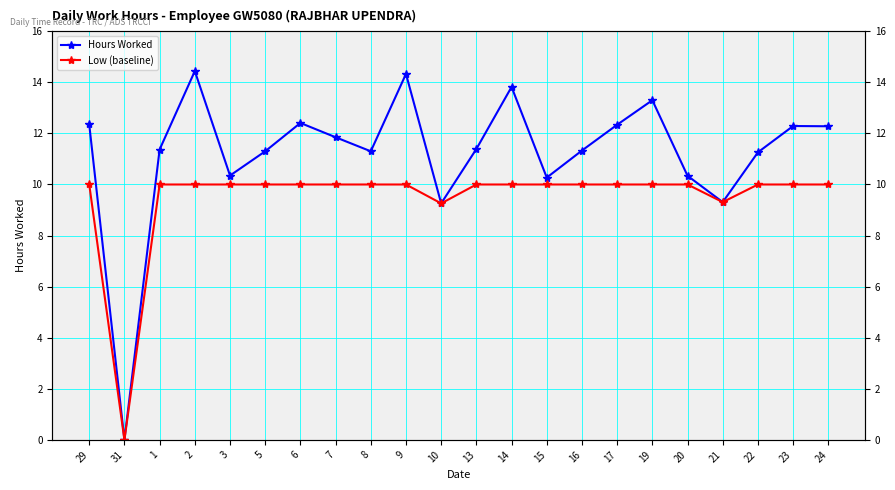

How many interior local valleys does the Hours Worked series have?

6